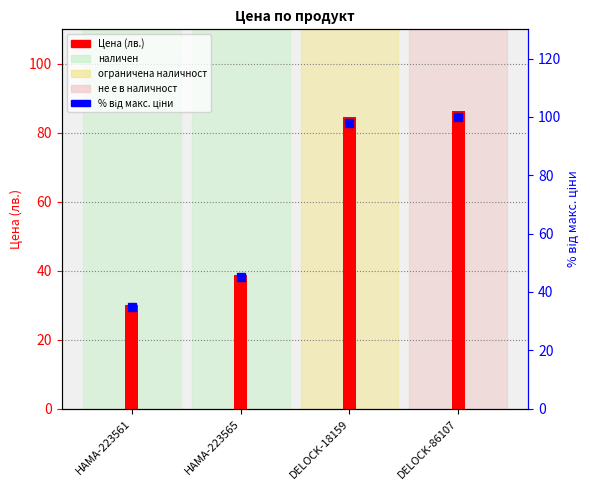

Between HAMA-223565 and DELOCK-86107, which series saw the biggest shift?

% від макс. ціни